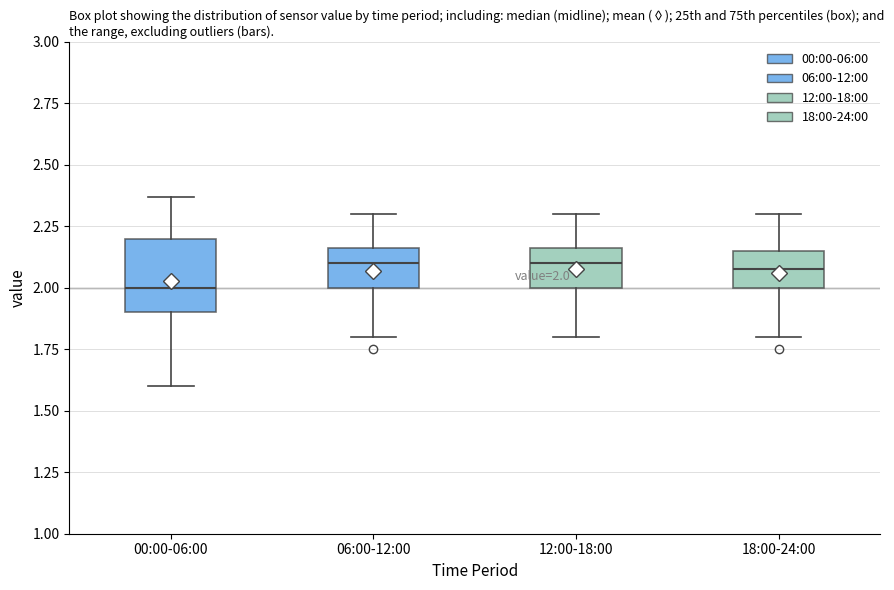

Which box's median line is the lowest?

00:00-06:00